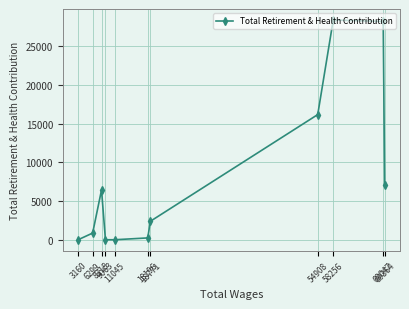

Reading right to left, extract all data points from this chart.

69364=7059	69047=28220	58256=28411	54908=16182	18771=2391	18196=237	11045=0	9063=0	8218=6438	6299=864	3160=0